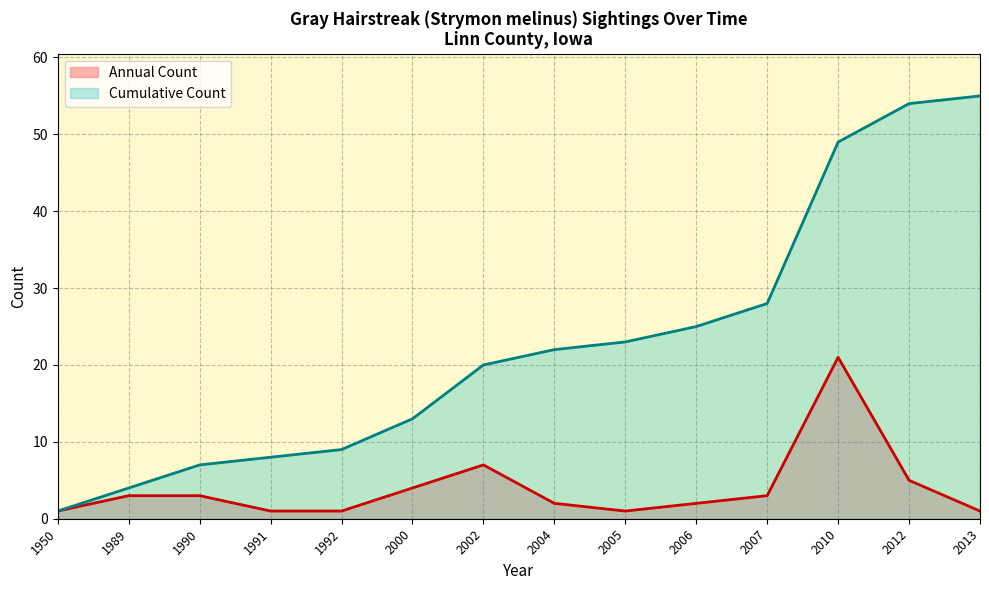

Which label corresponds to the smallest value in the chart?

1950